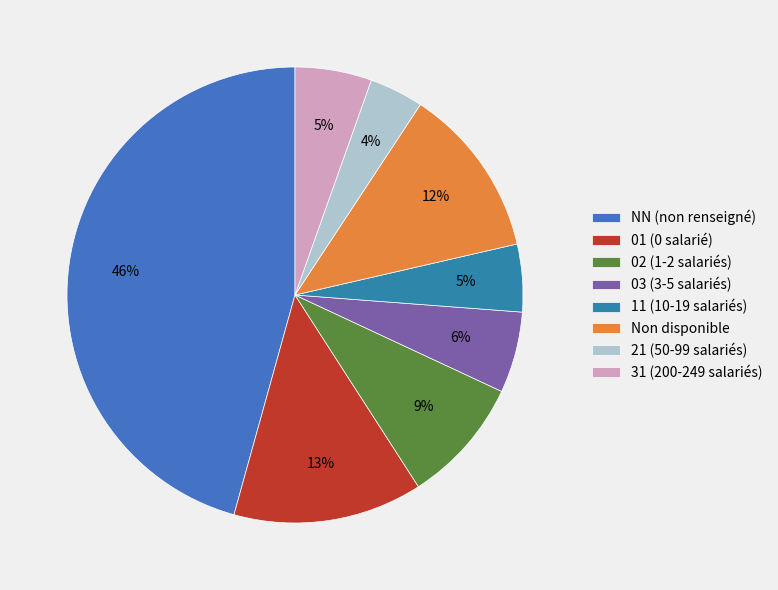

How many slices are in this pie chart?

8